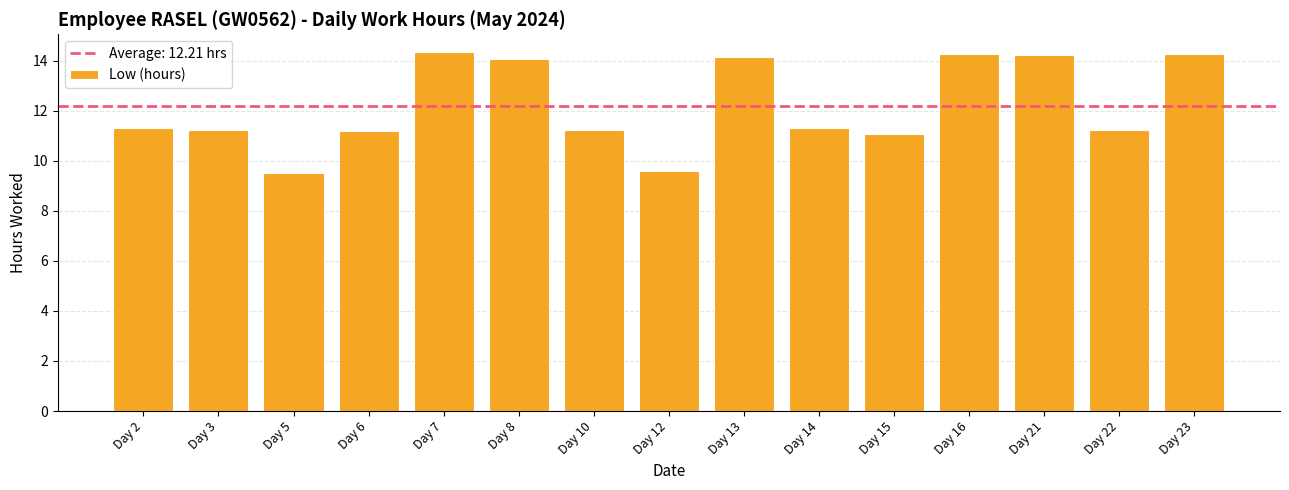

The chart shows a value of 16.4 at Day 2. True or false?

False